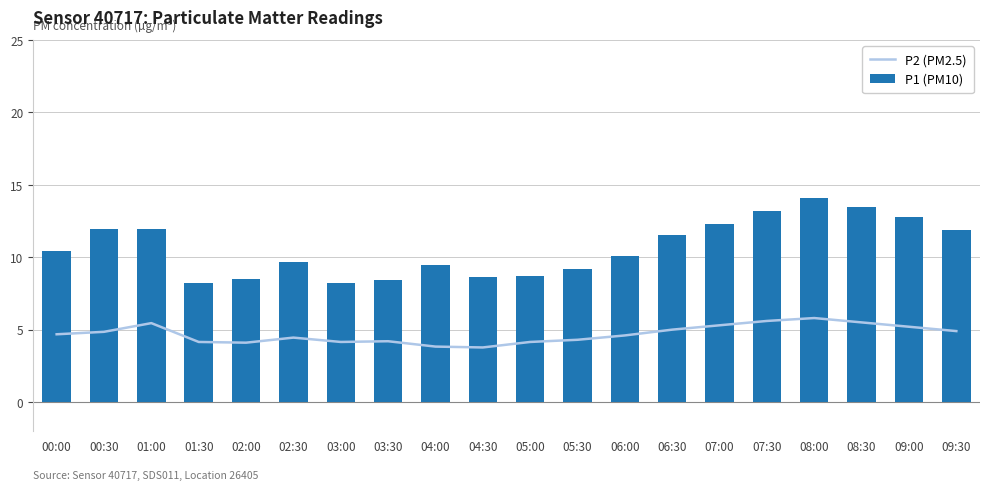

What is the label of the 6th bar from the left?

02:30